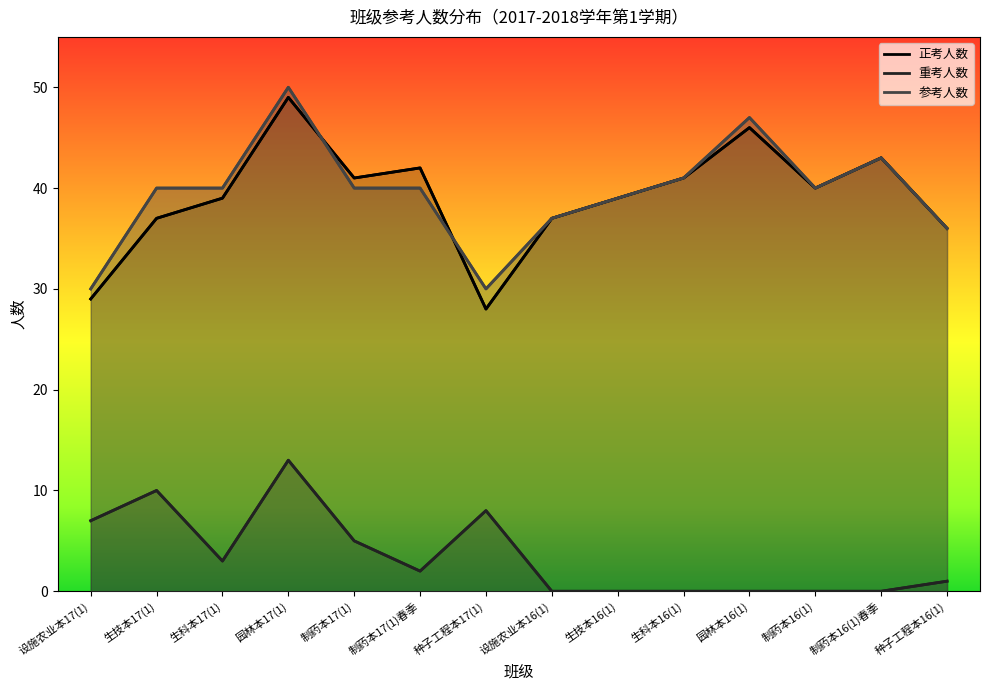

What is the spread (max minus min) of values at 园林本17(1)?

37